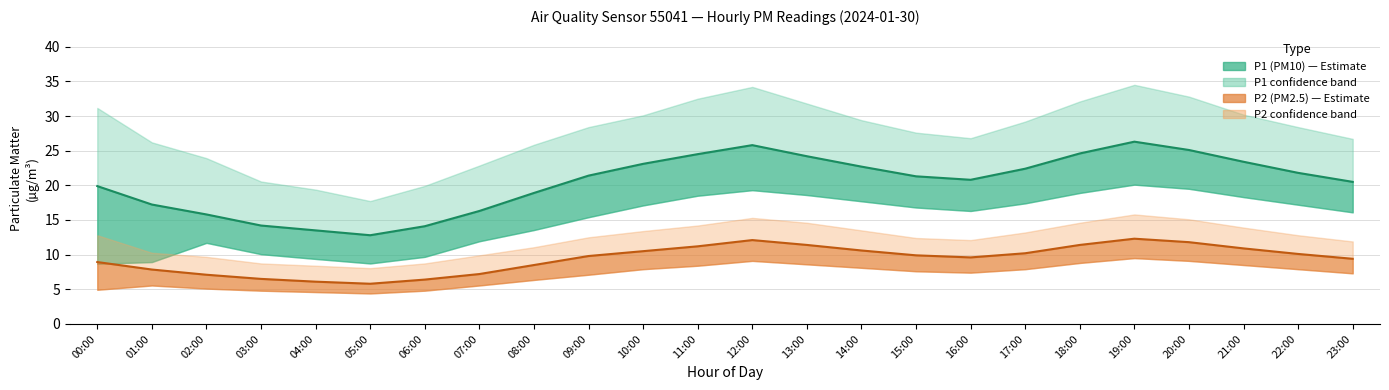

What is the total value across all series at 12:00?

37.9